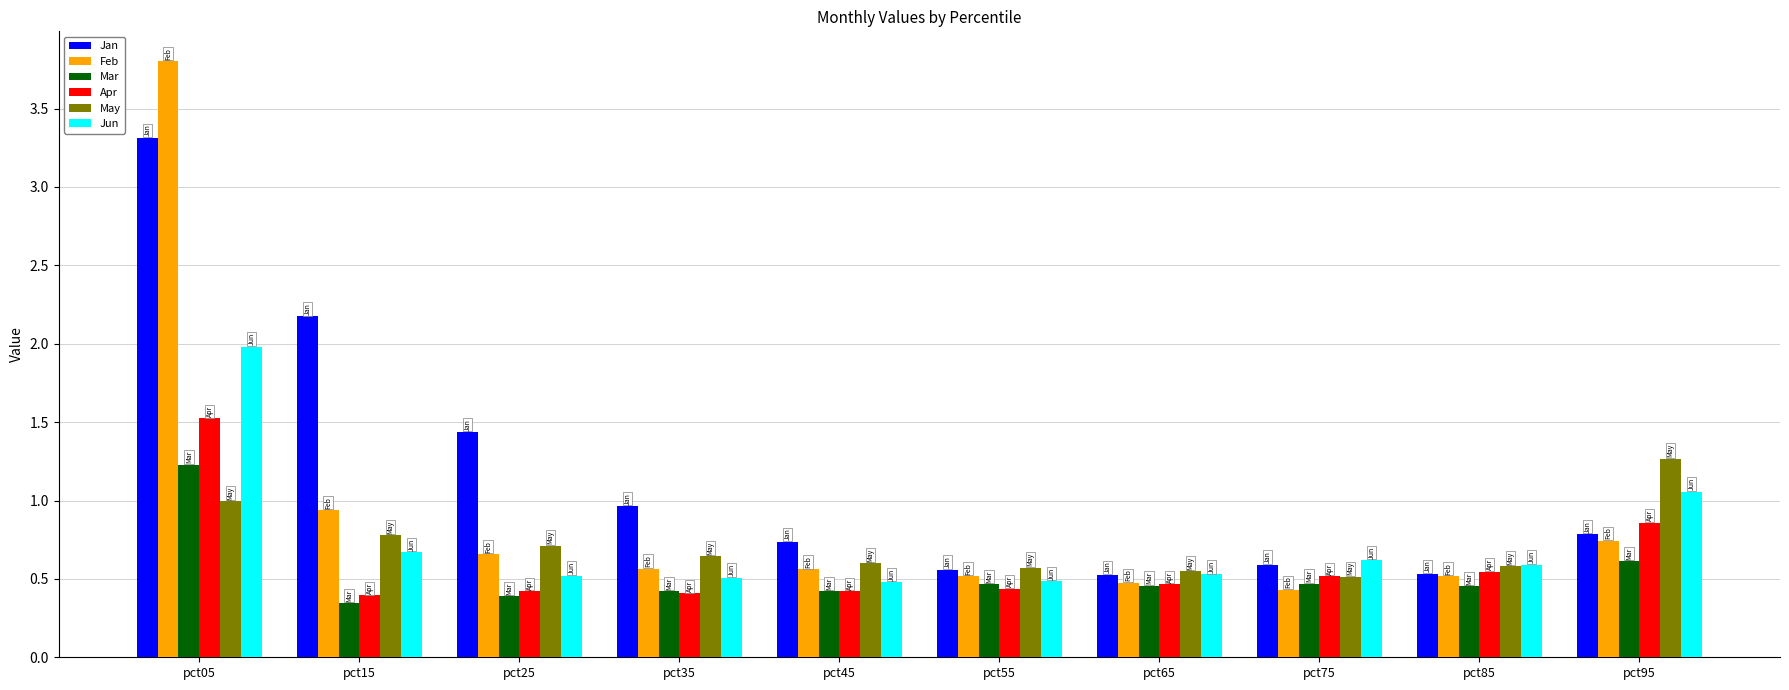

How many bars are there in total?

60